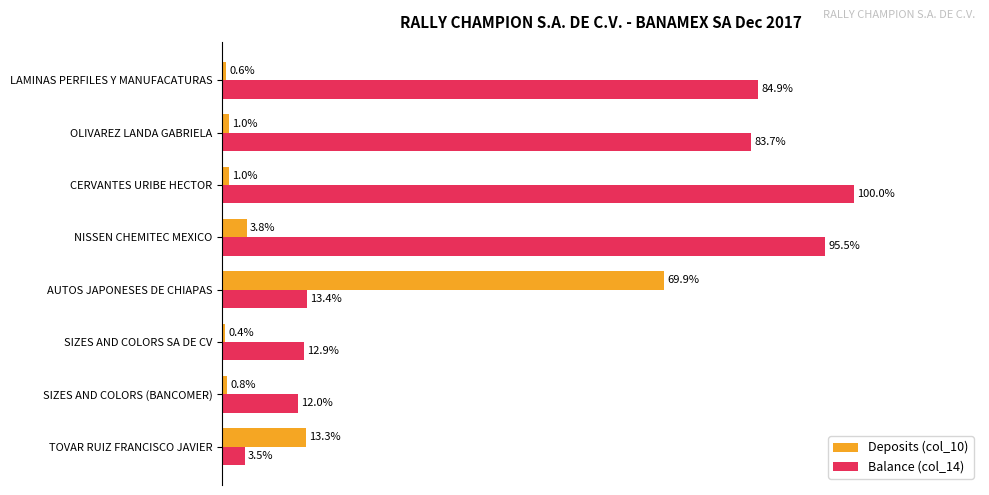

At which category is the sum across all series the highest?

CERVANTES URIBE HECTOR